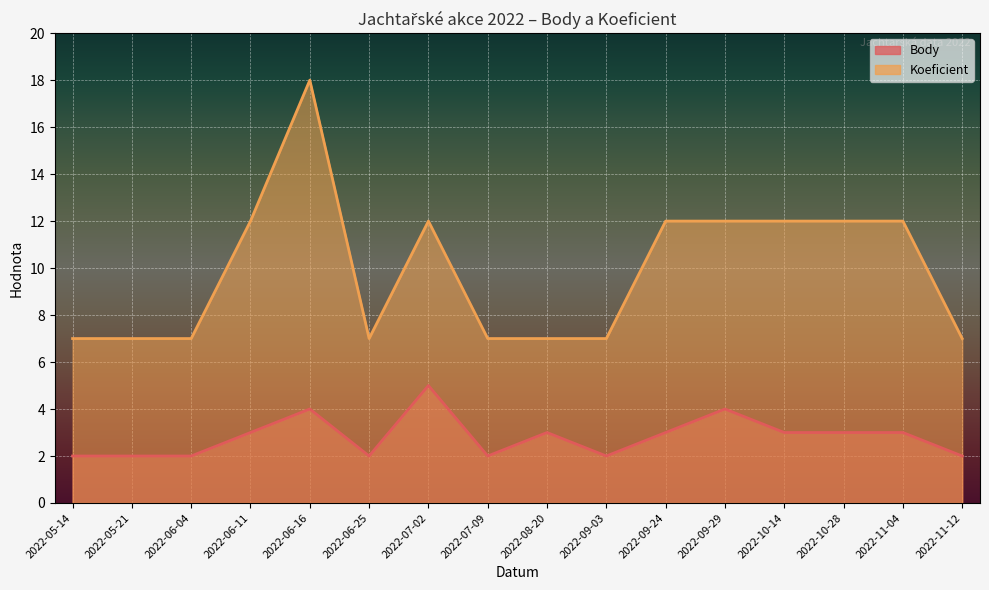

Between 2022-05-14 and 2022-11-12, which series saw the biggest shift?

Body